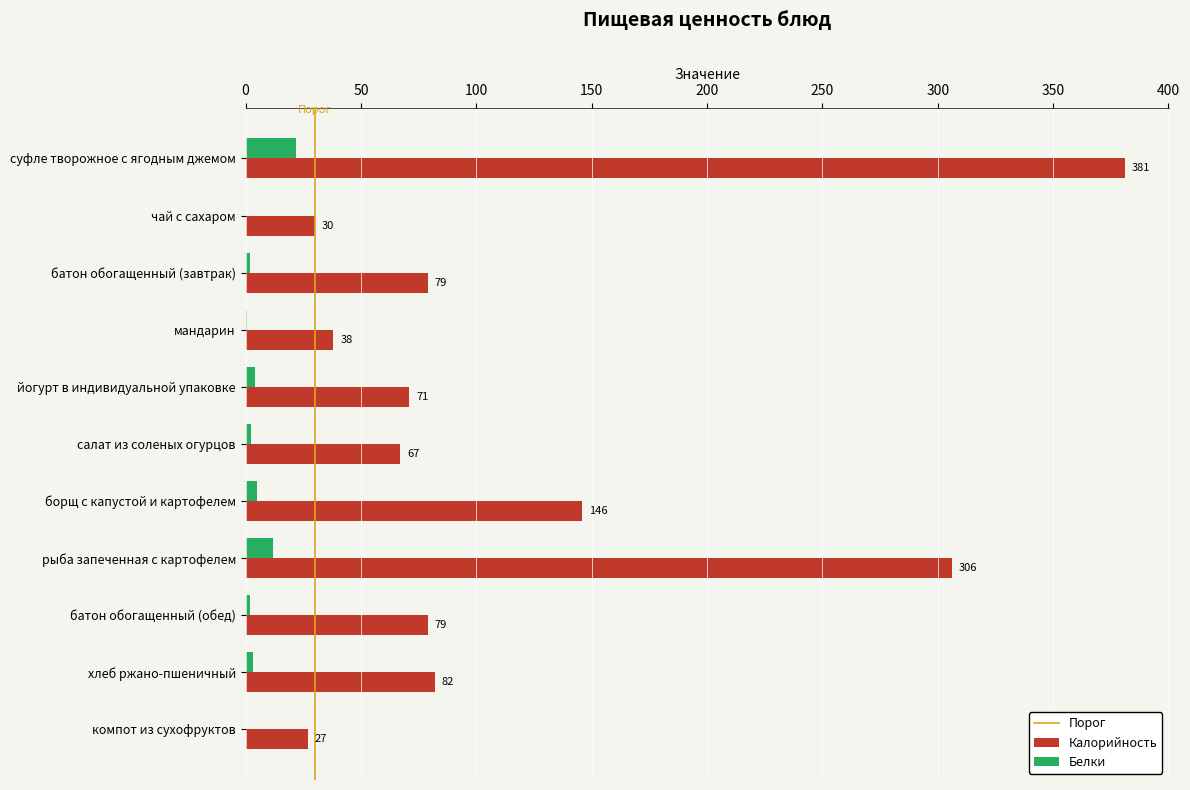

The value of Калорийность at йогурт в индивидуальной упаковке is 71.0. True or false?

True